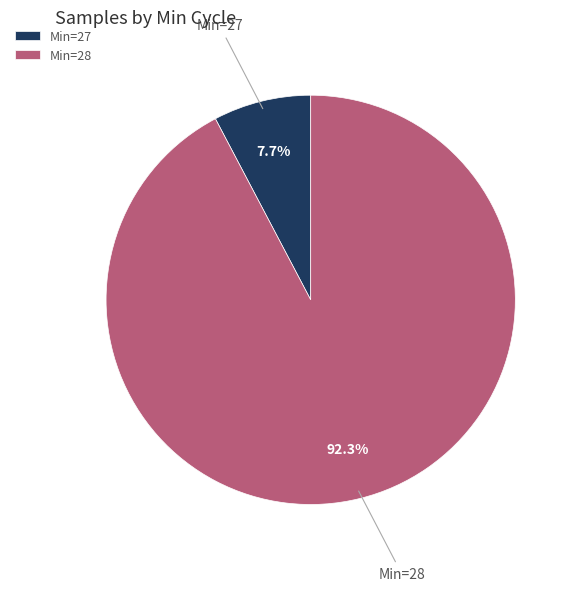

Which slice is the largest?

Min=28